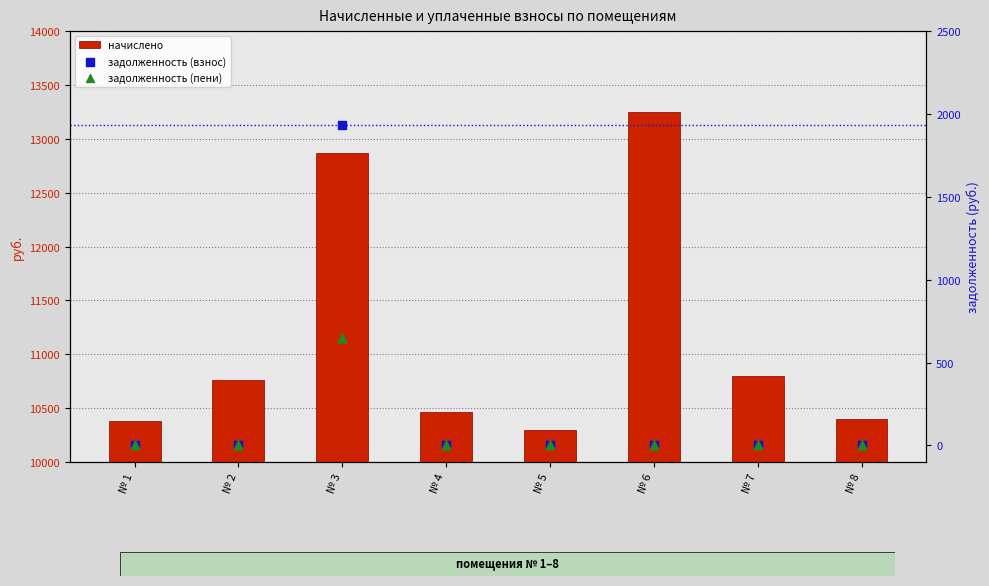

Which series has the widest spread of Y values?

начислено